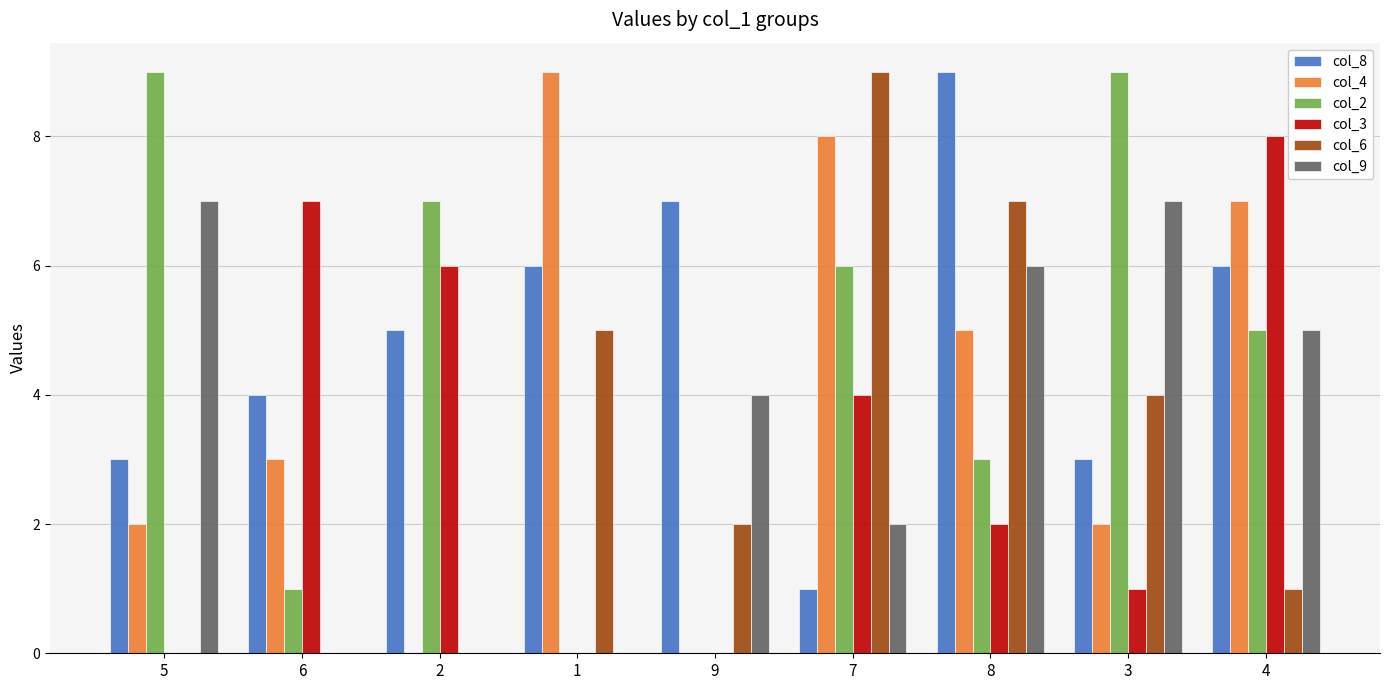

Which series changed the most between 1 and 4?

col_3